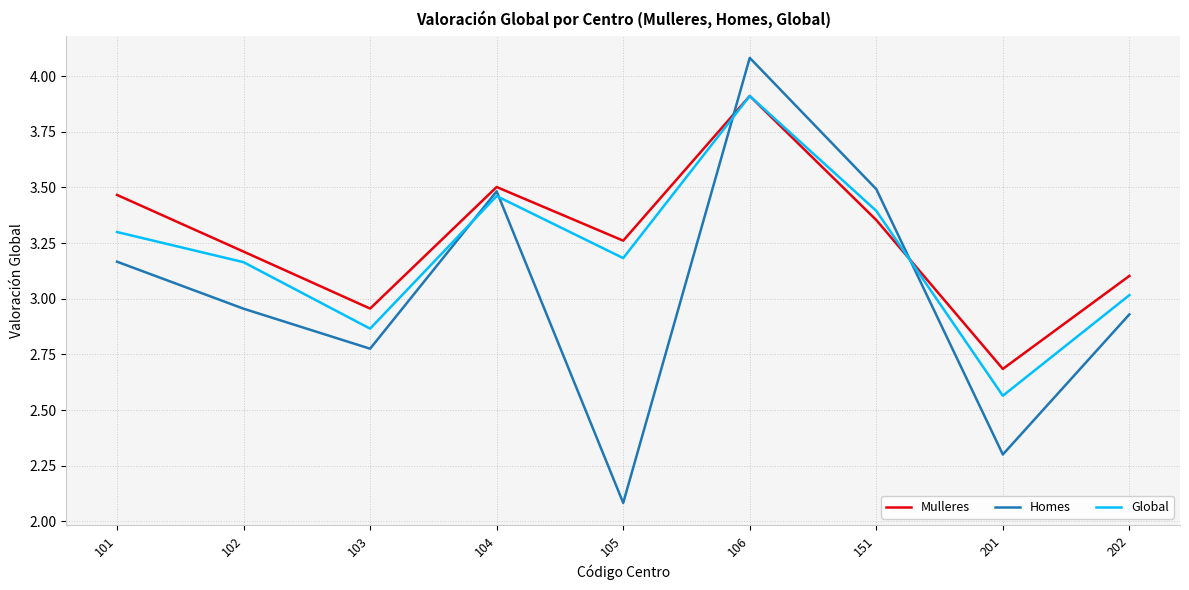

What is the sum of the Mulleres values at 104 and 151?

6.9